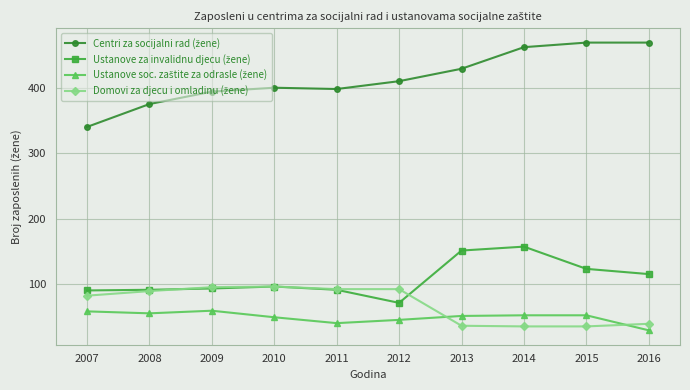

At how many categories does at least one series exceed 170?

10